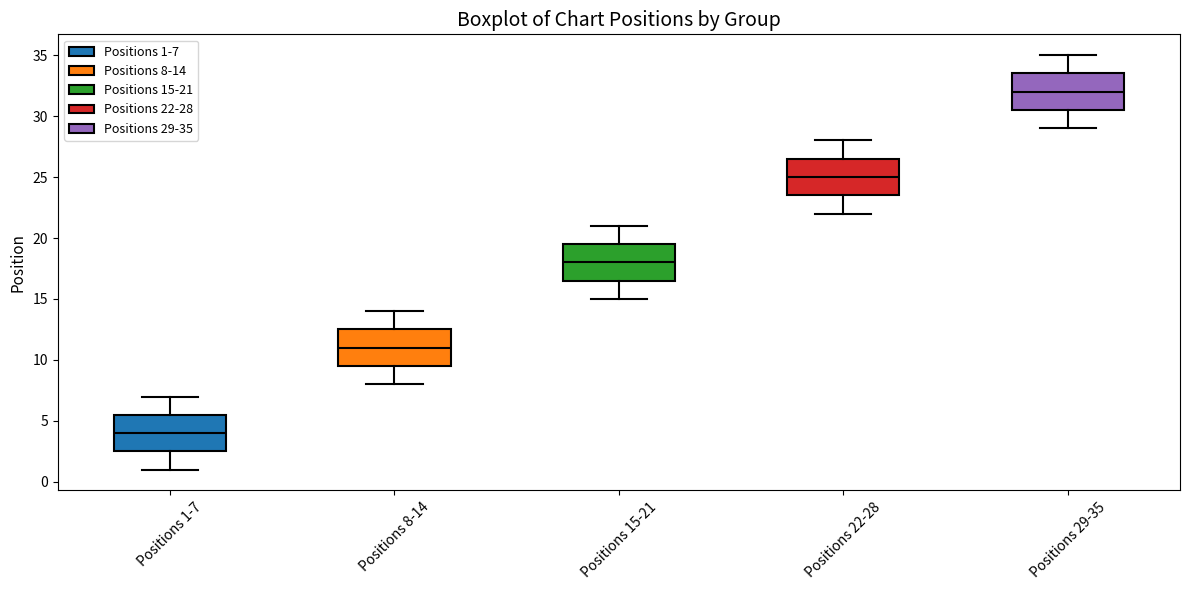

Where does the lower whisker of the box for Positions 1-7 end on the y-axis? The values are not printed on the chart, so give them approximately, as read against the axis.

1.0